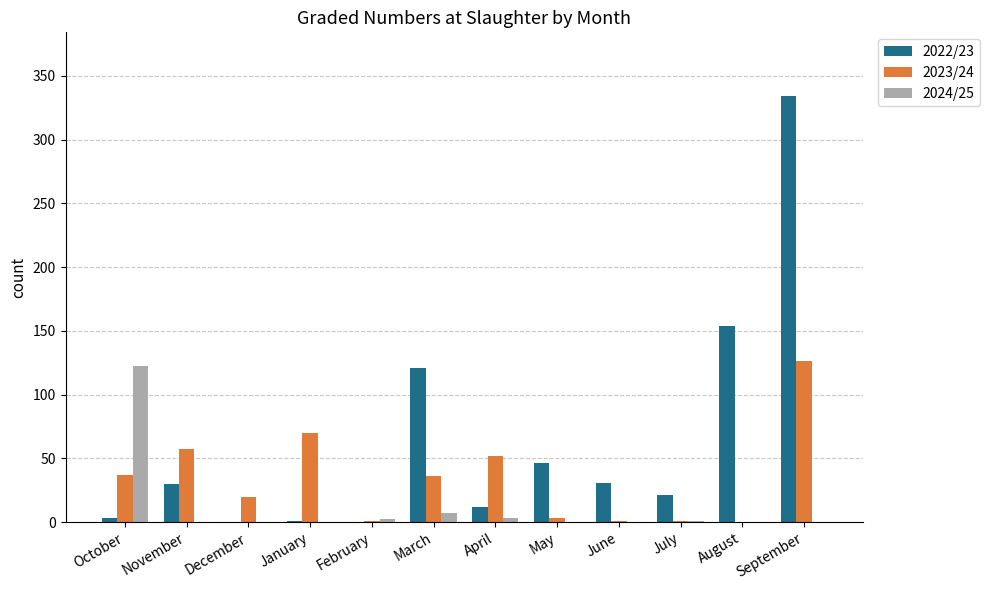

What is the total value across all series at September?

460